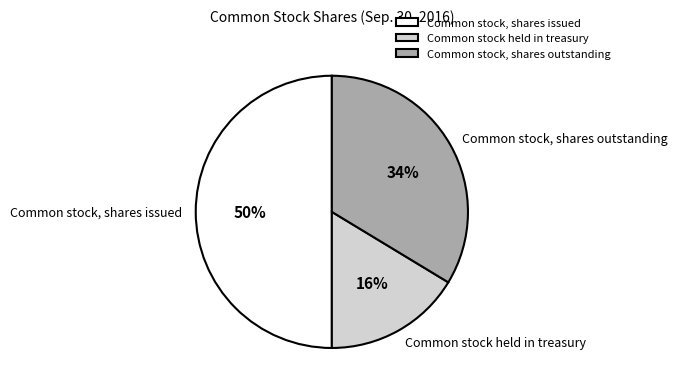

The Common stock, shares outstanding slice represents 34% of the pie. True or false?

True